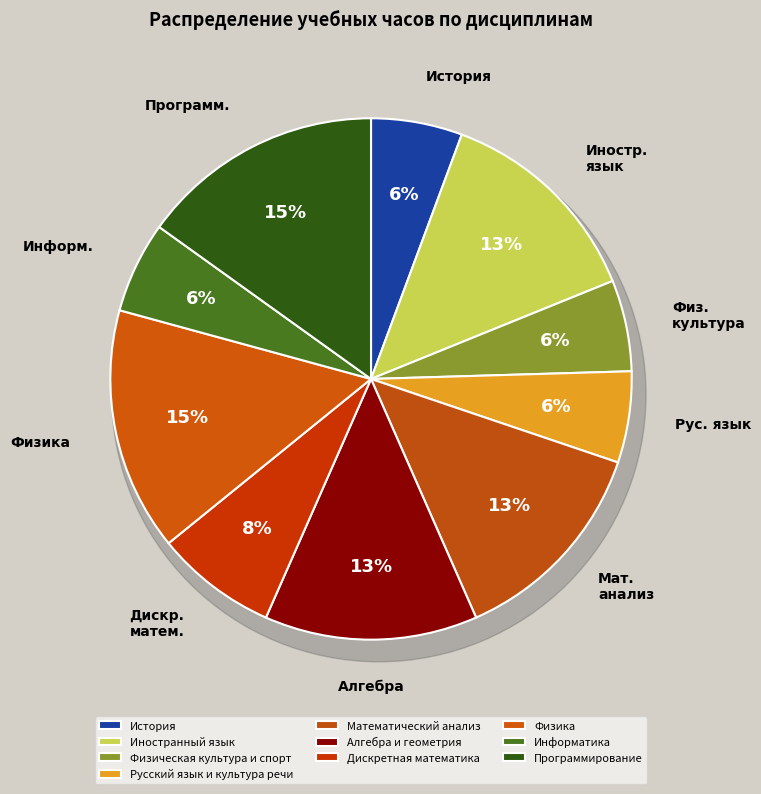

Is there a majority slice in this chart?

No